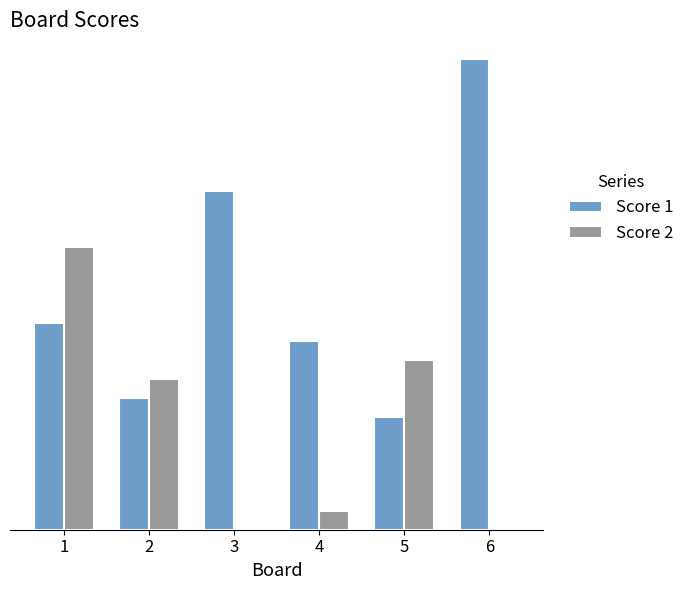

Rank the categories by Score 2 value from lowest to highest.

3, 6, 4, 2, 5, 1